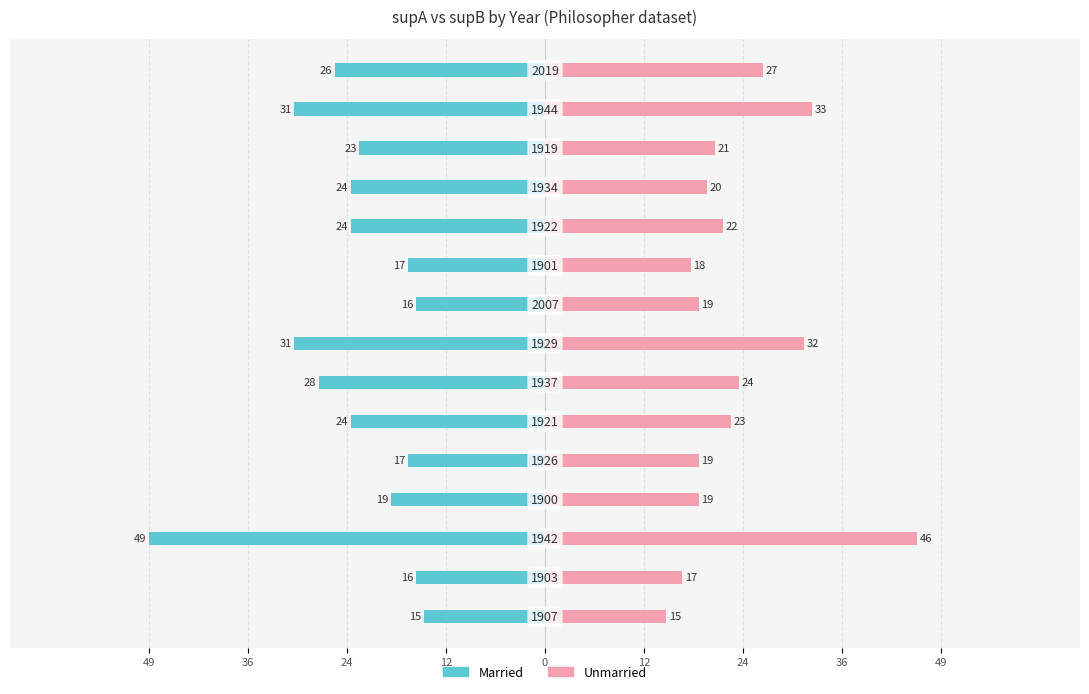

Between 49 and 14, which series saw the biggest shift?

Unmarried